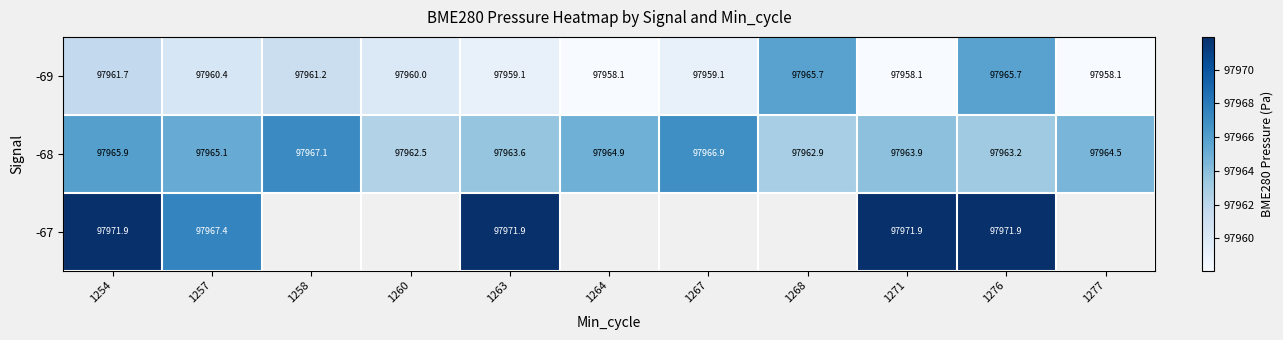

What is the maximum value for -69?

97965.7